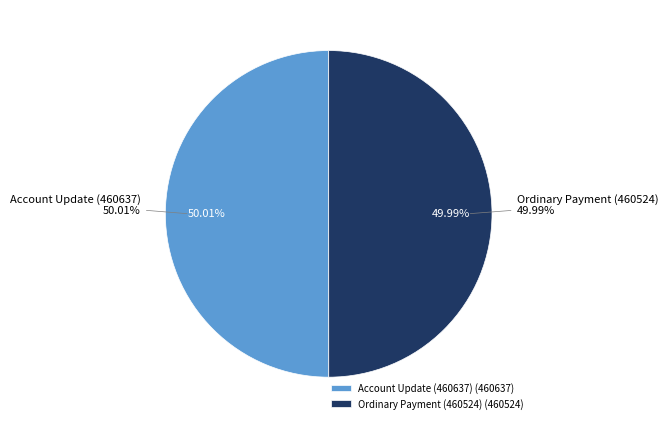

What is the majority slice?

Account Update (460637)